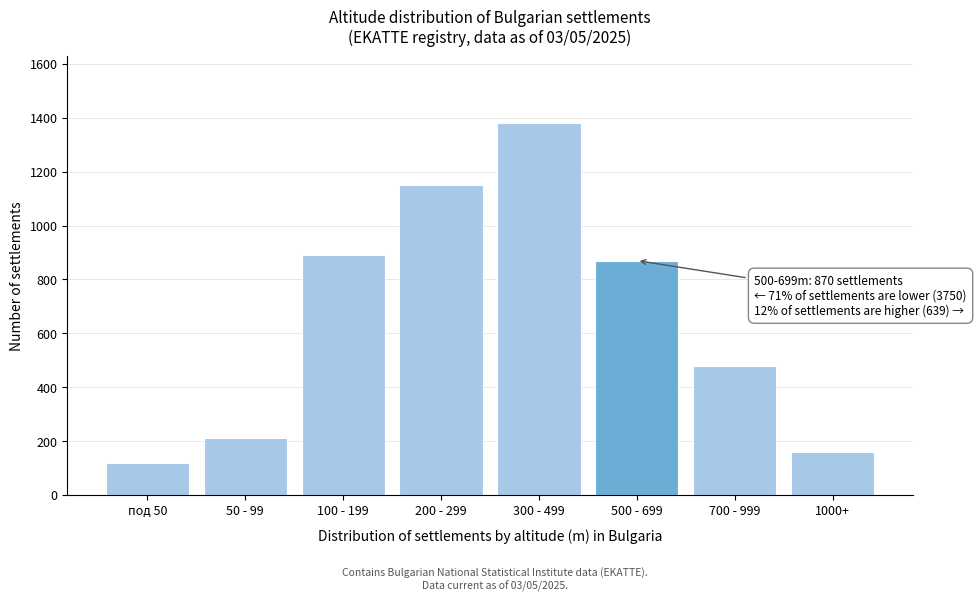

Reading right to left, extract all data points from this chart.

159	480	870	1380	1150	890	210	120